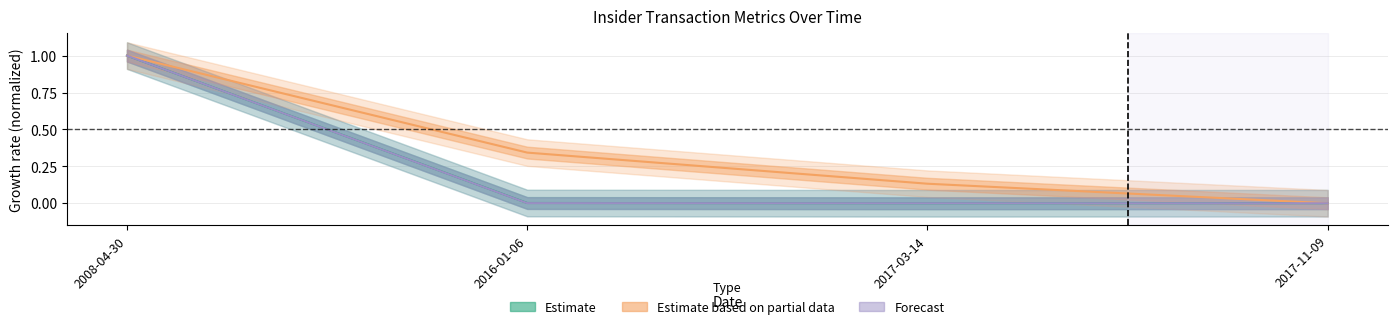

Which category has the highest value in the transactionValue series?

2008-04-30